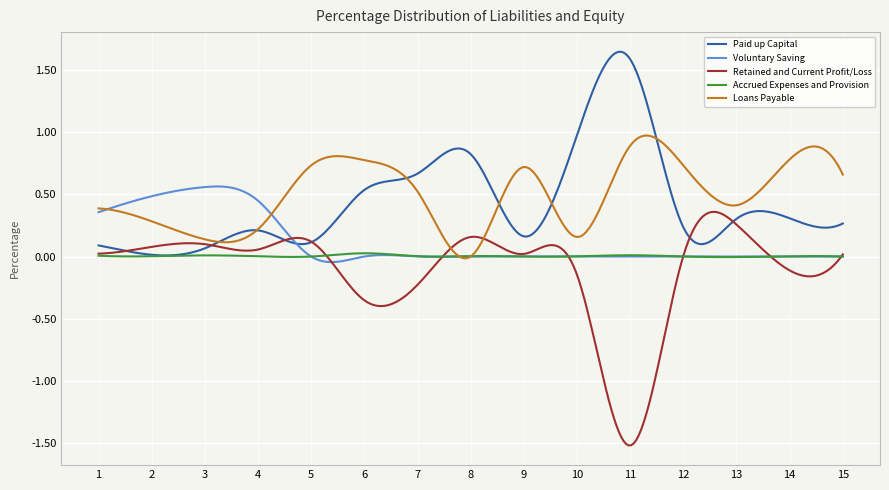

Which series has the widest spread of values?

Retained and Current Profit/Loss